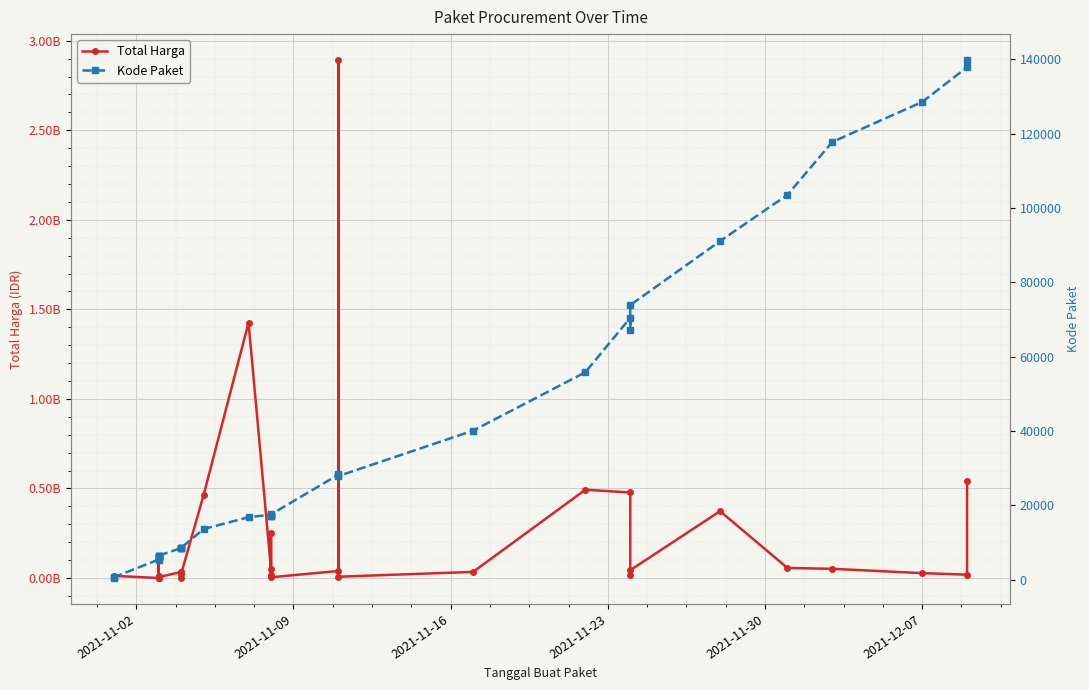

What is the sum of all Total Harga values?

7518497085